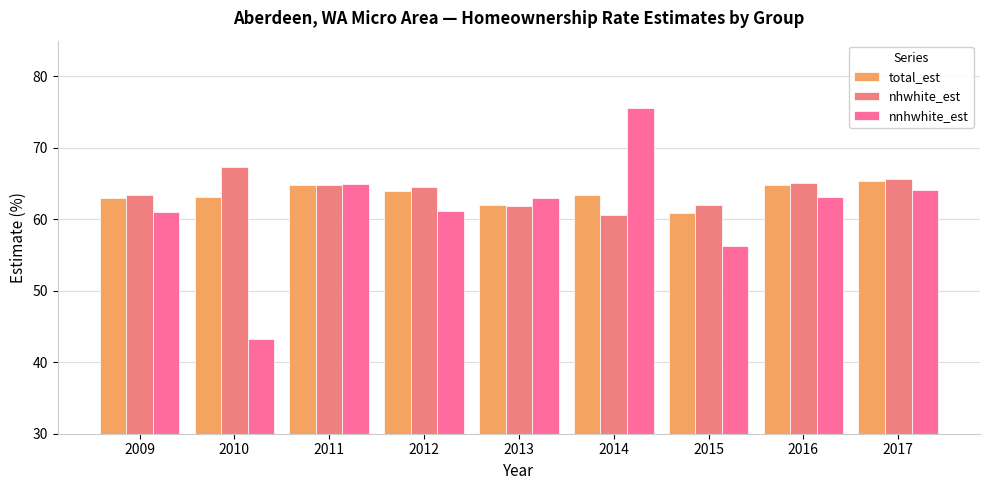

What is the difference between the maximum and second lowest values in the nhwhite_est series?

5.5